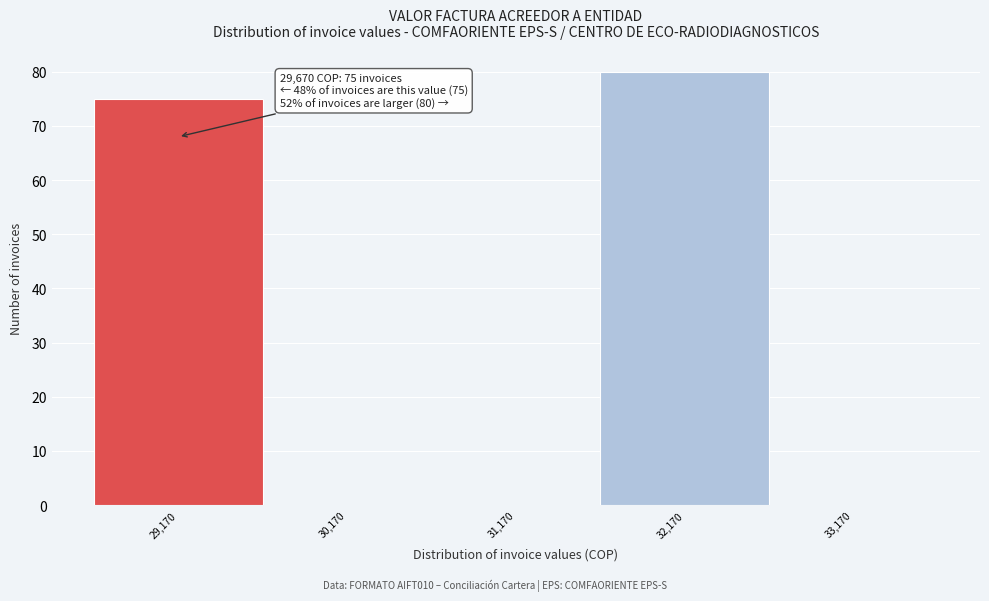

Reading left to right, extract all data points from this chart.

29,170=75	30,170=0	31,170=0	32,170=80	33,170=0